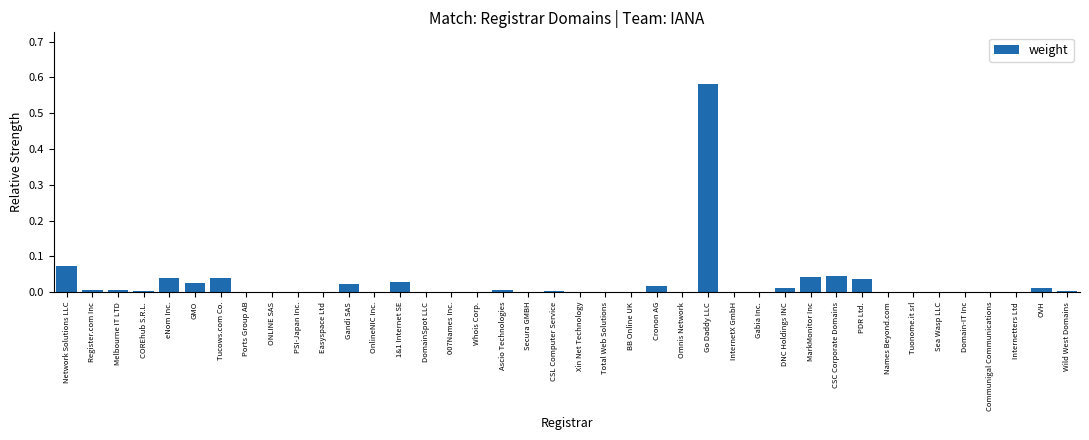

What is the sum of all values?

1.0